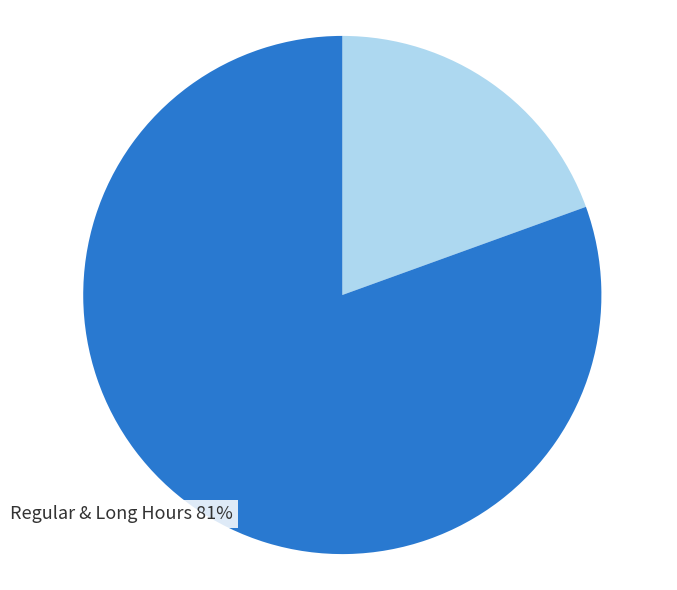

Is there any slice that represents more than half of the pie?

Yes